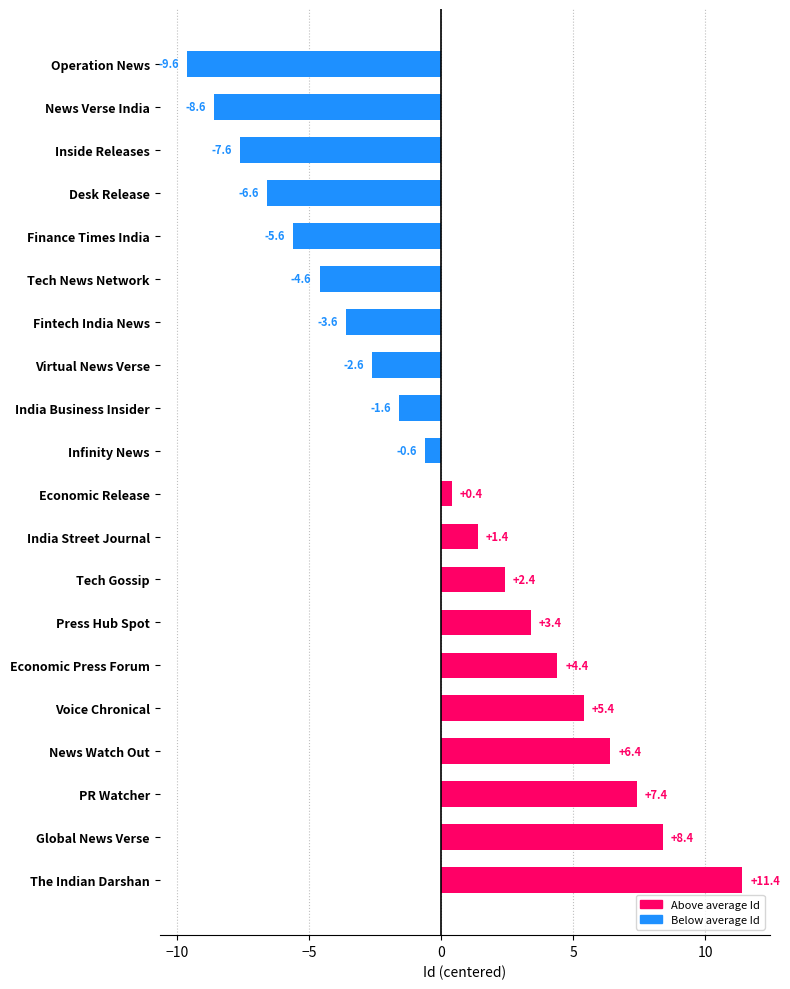

How many data points are above 0?

10